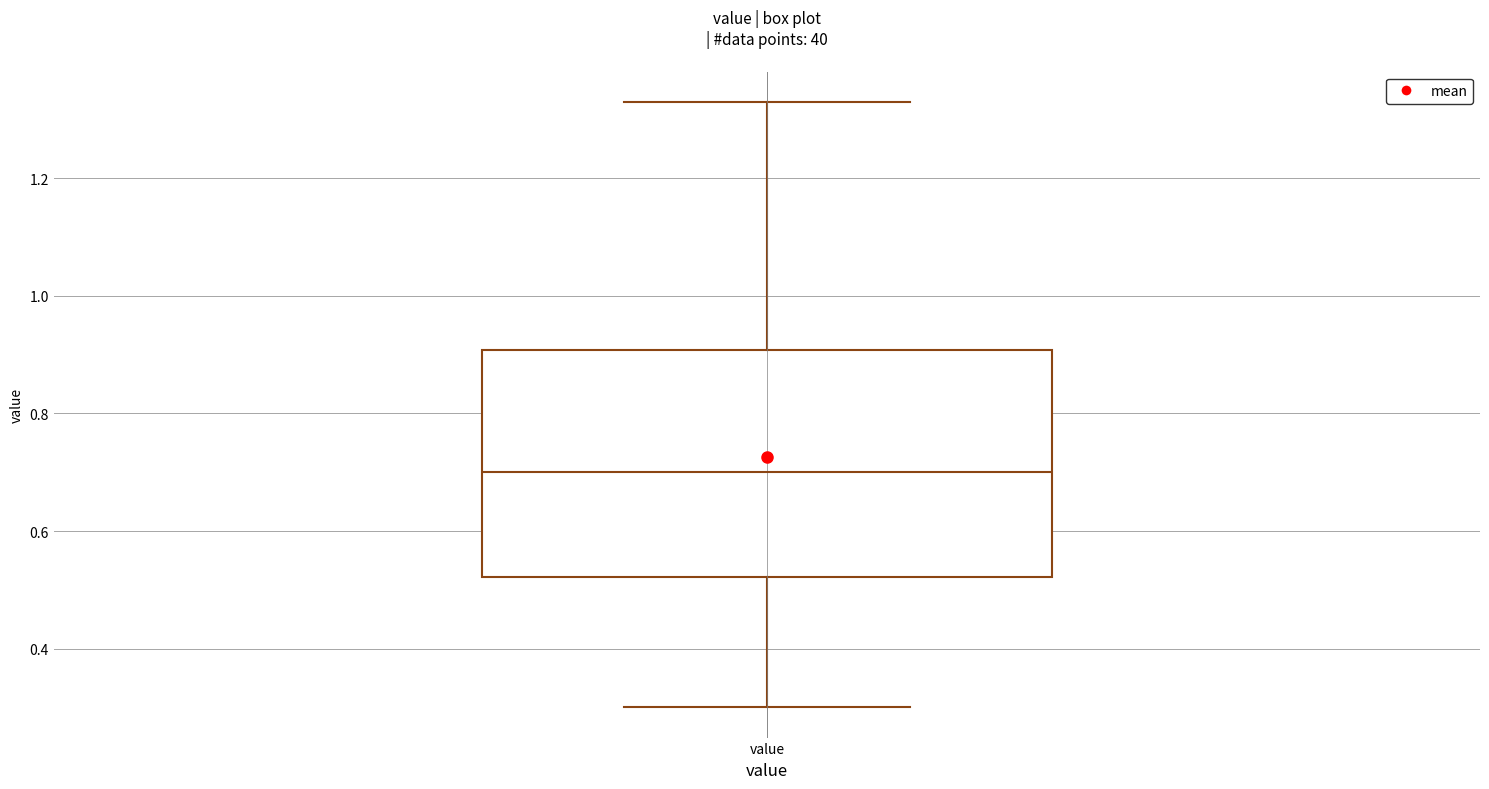

Transcribe this box plot: give where the median line is, the range the box spans, and where the two whiskers end, as read against the y-axis. The values are not printed on the chart, so give them approximately, as read against the axis.

median 0.70, box 0.52 to 0.90, whiskers 0.30 to 1.34